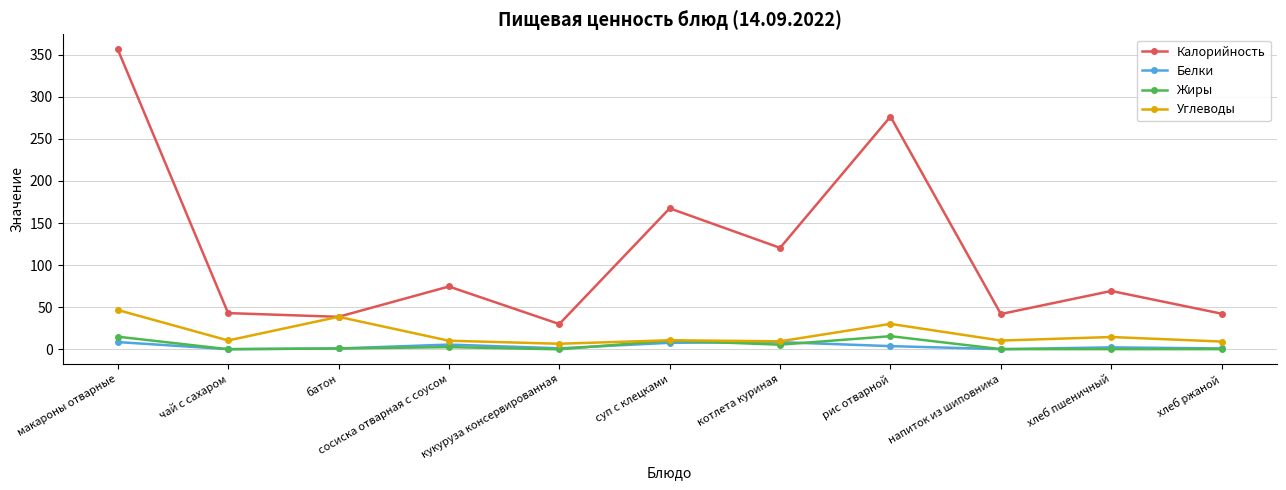

What is the maximum value shown in the chart?

356.3